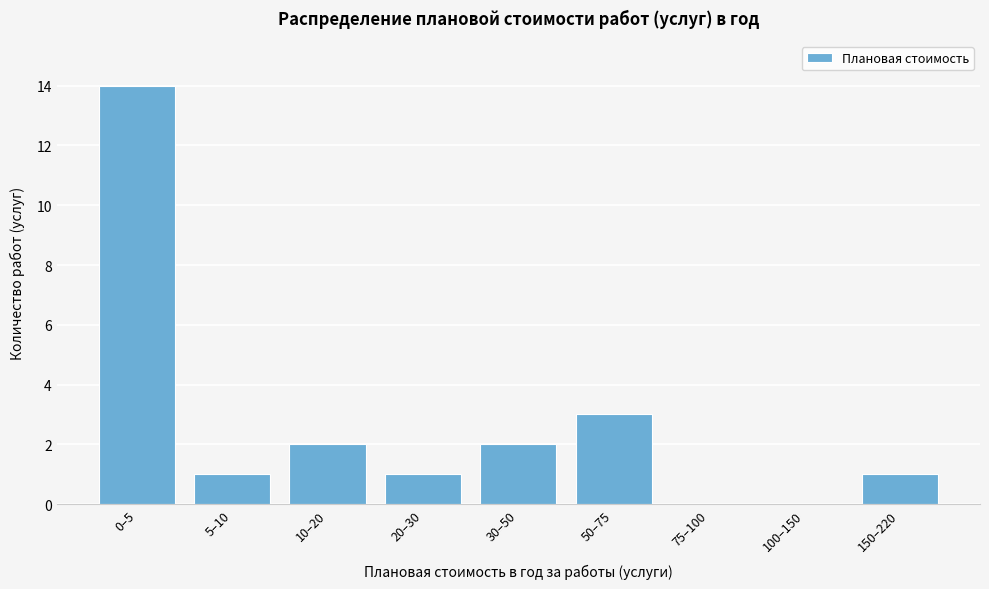

Reading left to right, transcribe all the data shown in this chart.

0–5=14	5–10=1	10–20=2	20–30=1	30–50=2	50–75=3	75–100=0	100–150=0	150–220=1